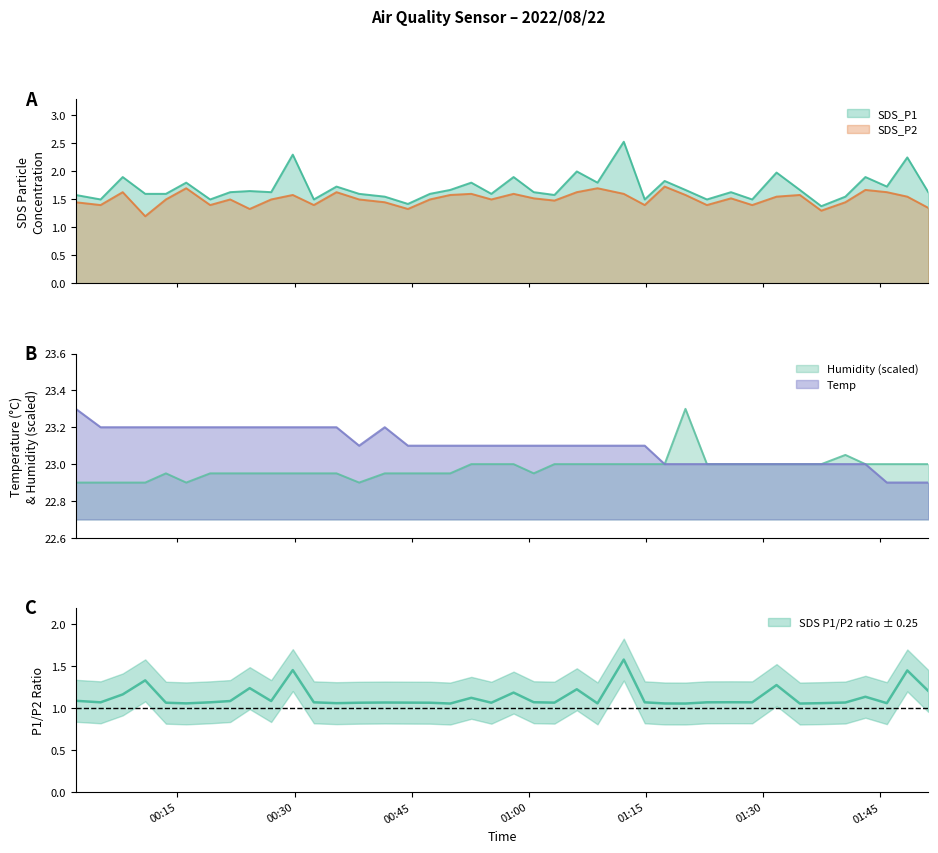

True or false: Temp and SDS_P2 cross at least once.

False